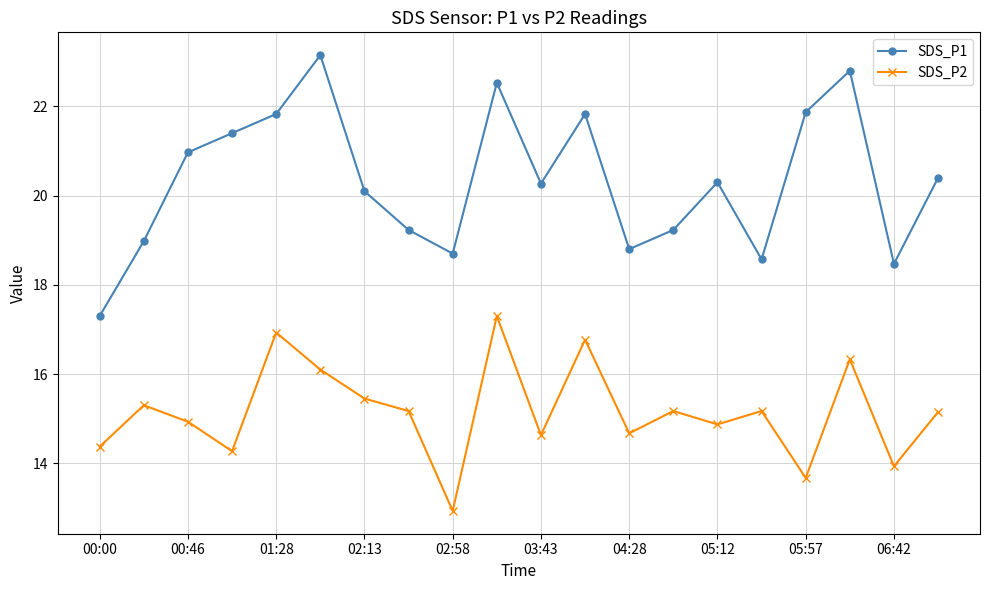

What is the minimum value shown in the chart?

12.9